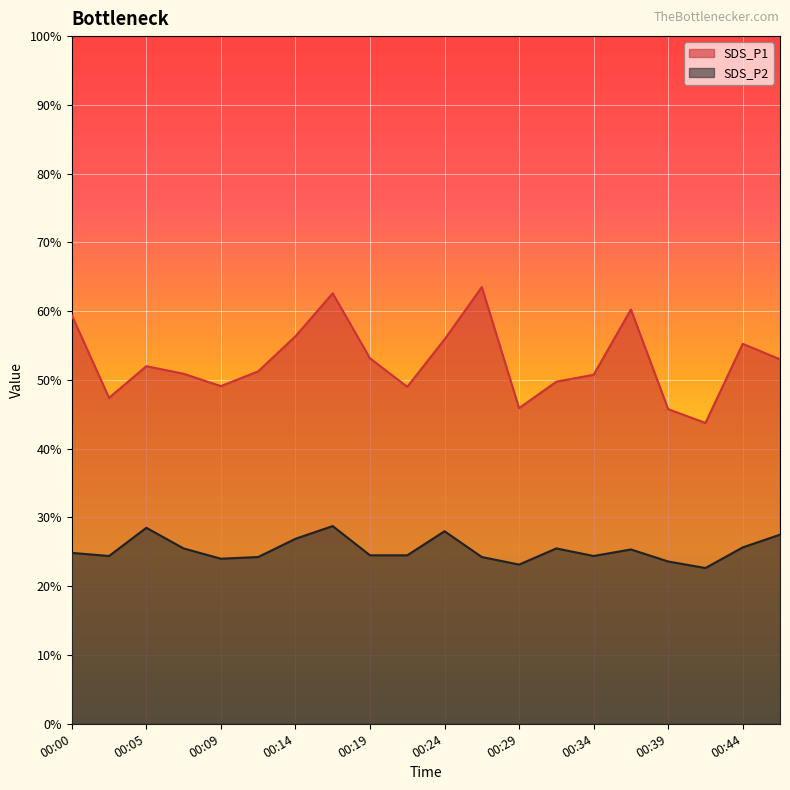

At which category is the sum across all series the highest?

00:17